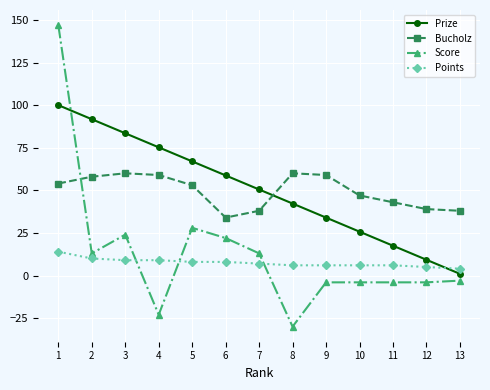

What is the difference between the Points values at 2 and 5?

2.0